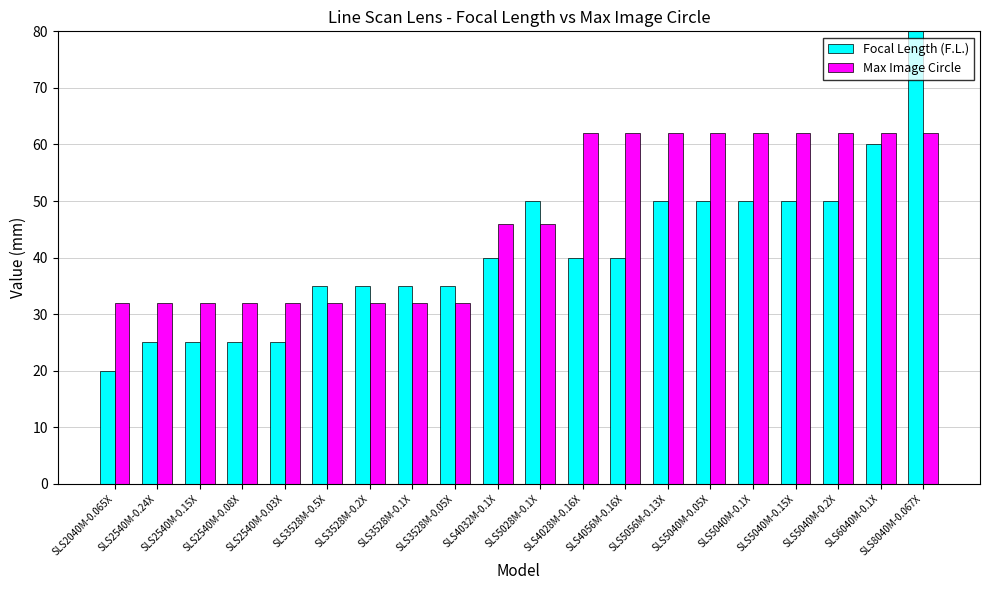

What is the average value of the Max Image Circle series?

47